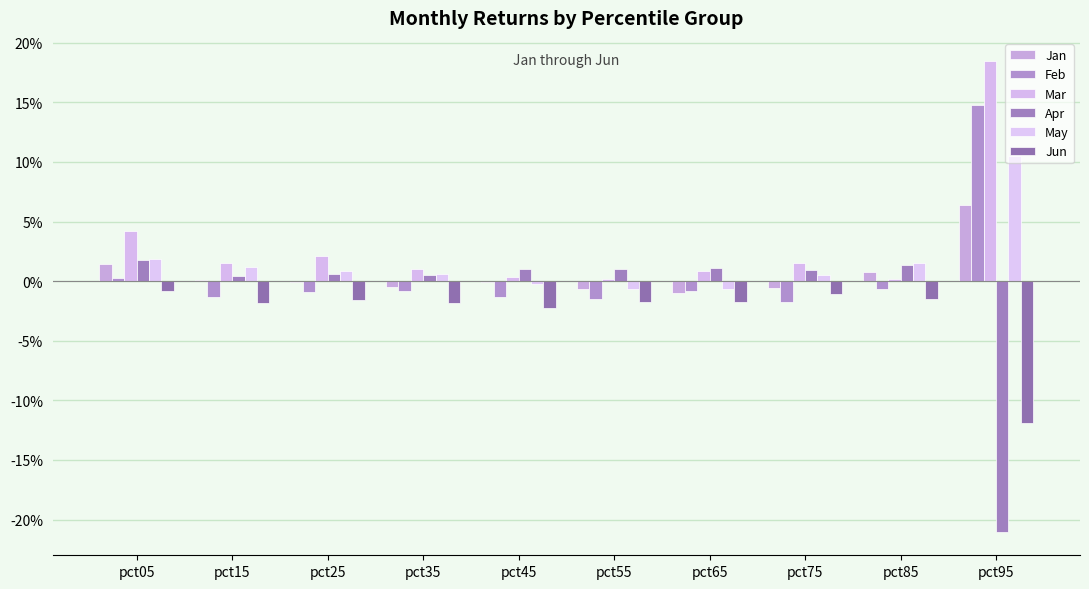

Which series has the largest total across all categories?

Mar